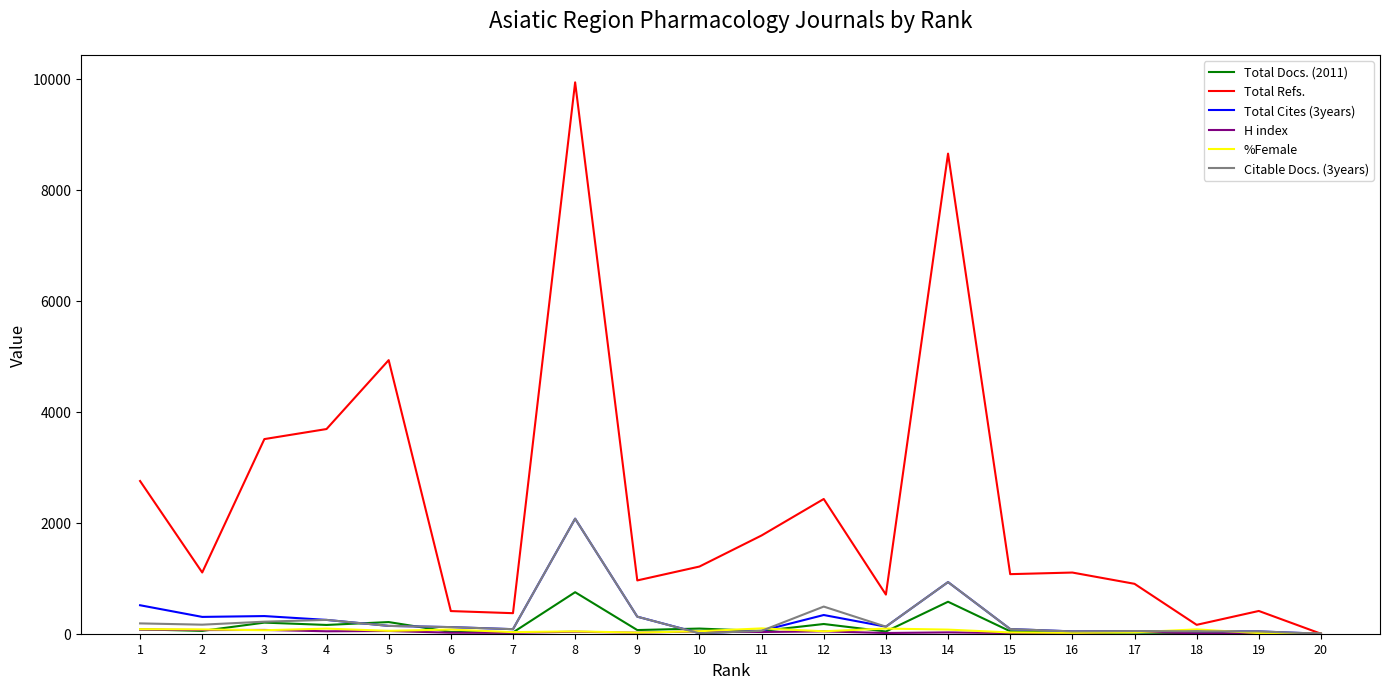

The value of Total Refs. at 7 is 370. True or false?

True